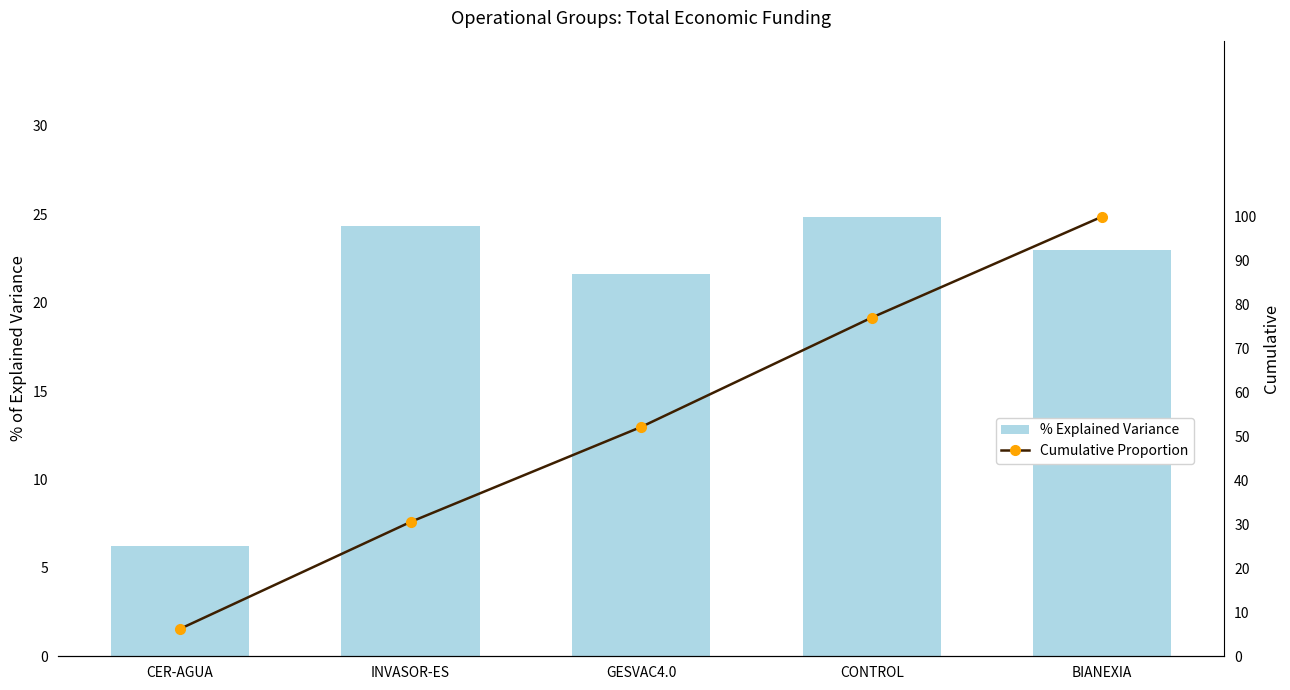

List the series in order of their overall mean, highest first.

Cumulative Proportion, % Explained Variance